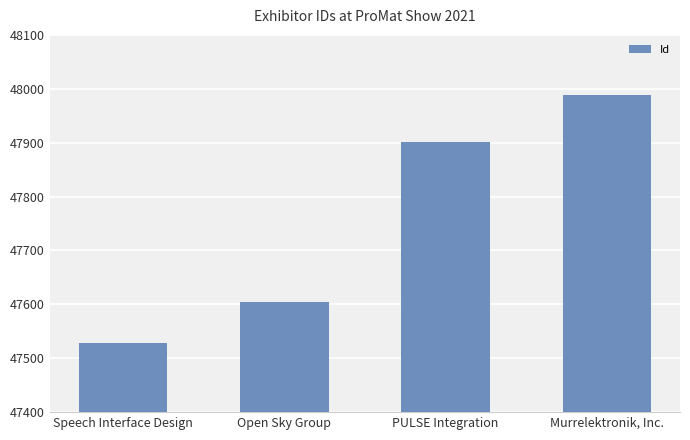

What is the sum of the values at Open Sky Group and PULSE Integration?

95506